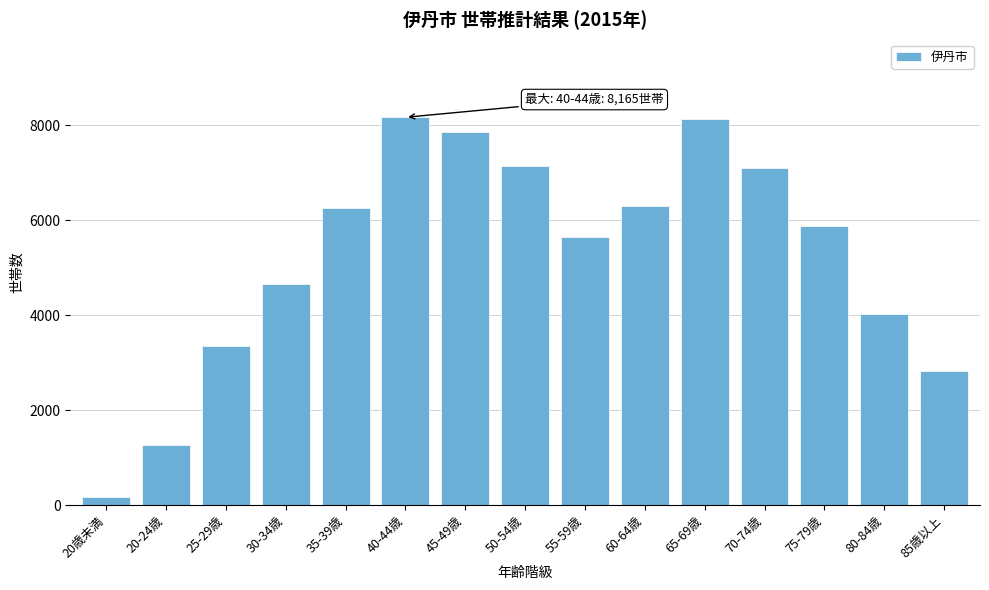

At which category does the chart reach its minimum across all series?

20歳未満